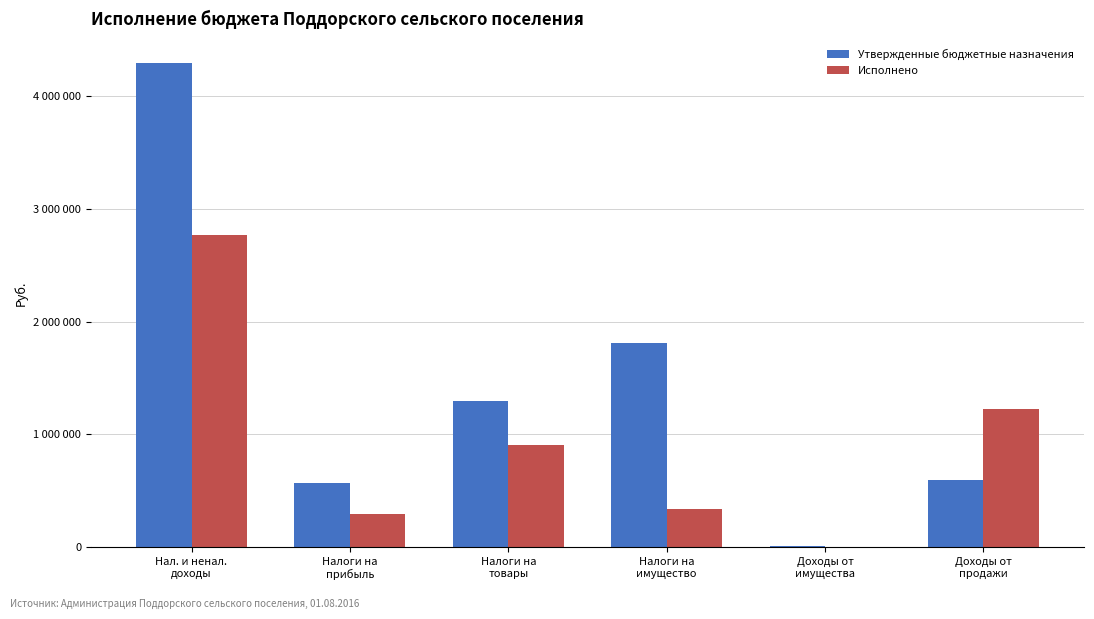

Are the bars horizontal?

No